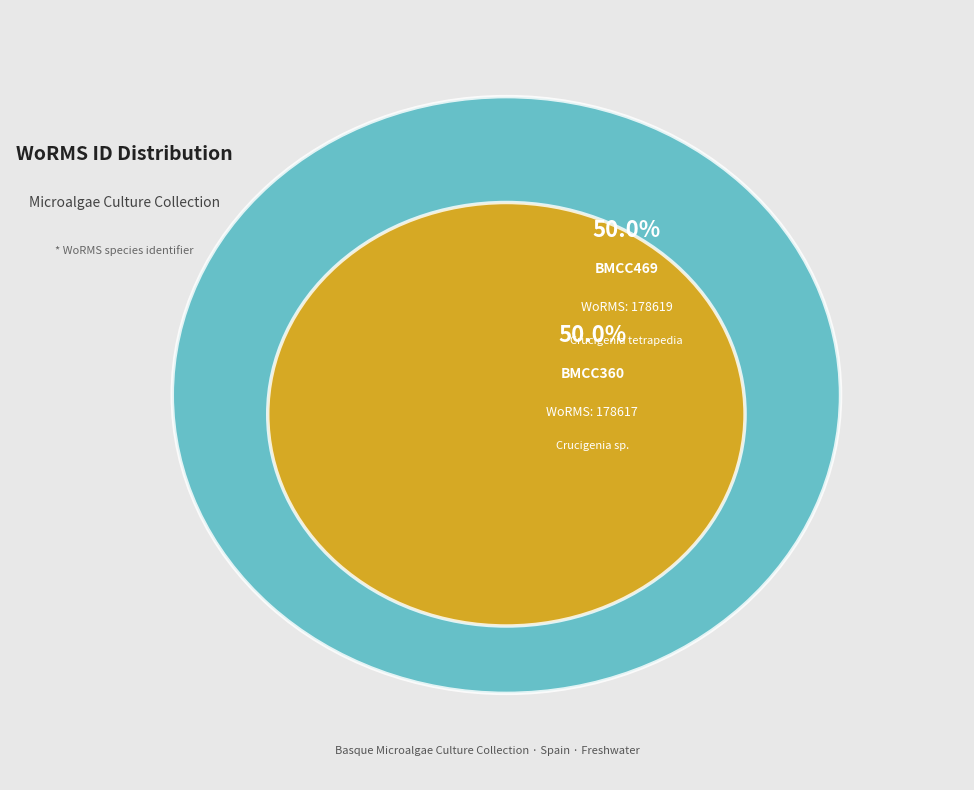

Rank the categories by value from highest to lowest.

BMCC469, BMCC360